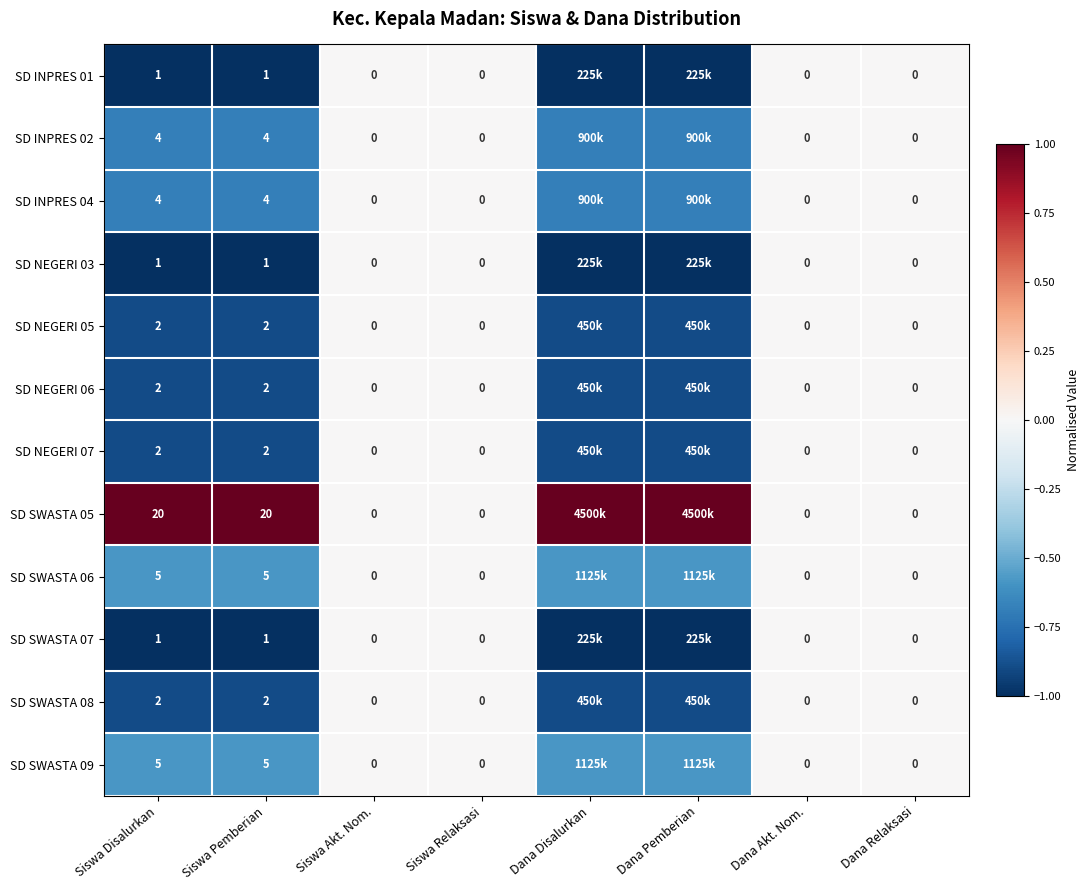

Where is SD INPRES 01 nearest to the value 0?

Siswa Akt. Nom.